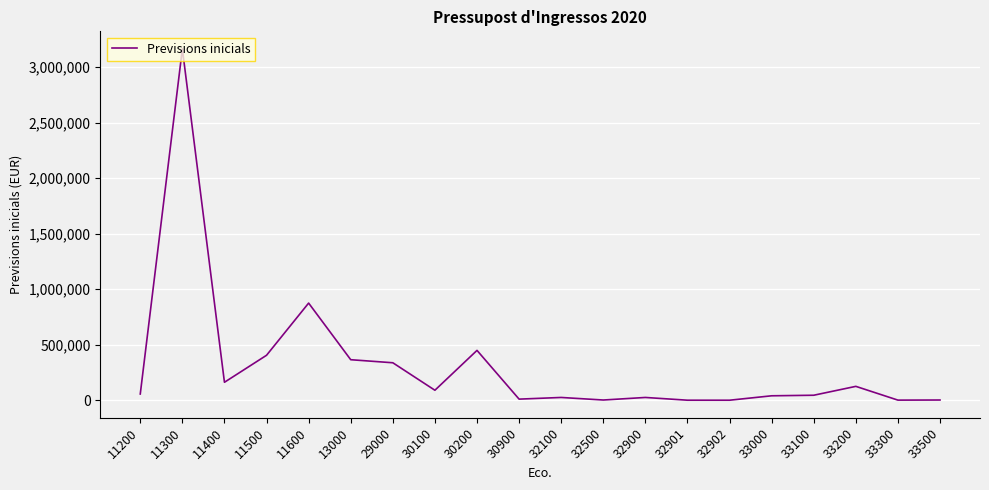

Approximately how many times larger is the value at 29000 compared to 13000?

0.9